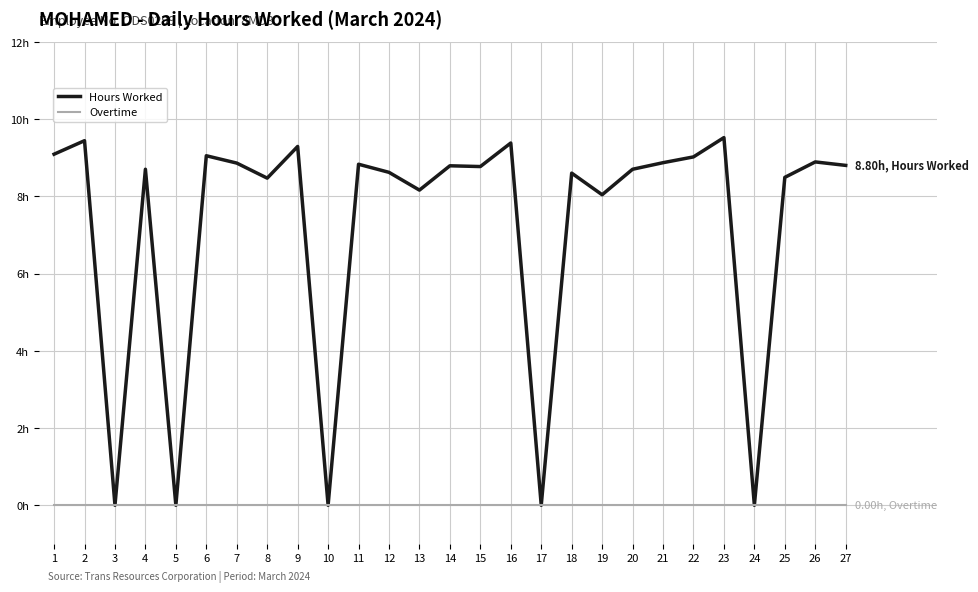

Reading left to right, list all the values displayed in this chart.

Hours Worked: 9.1	9.4	0.0	8.7	0.0	9.1	8.9	8.5	9.3	0.0	8.8	8.6	8.2	8.8	8.8	9.4	0.0	8.6	8.0	8.7	8.9	9.0	9.5	0.0	8.5	8.9	8.8
Overtime: 0.0	0.0	0.0	0.0	0.0	0.0	0.0	0.0	0.0	0.0	0.0	0.0	0.0	0.0	0.0	0.0	0.0	0.0	0.0	0.0	0.0	0.0	0.0	0.0	0.0	0.0	0.0